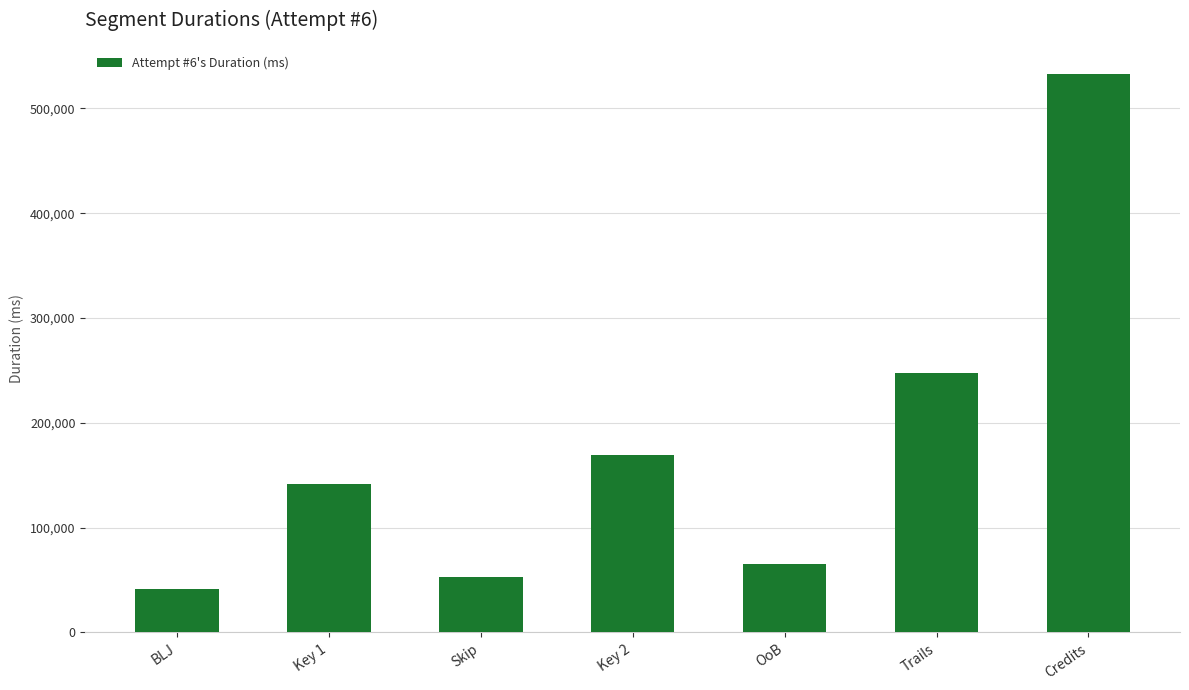

True or false: the data shows 247542 at Trails.

True